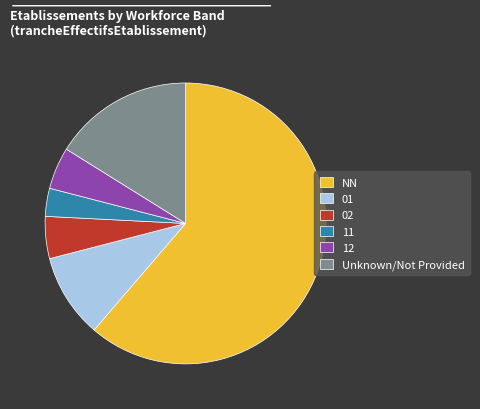

Between 11 and 01, which is larger?

01